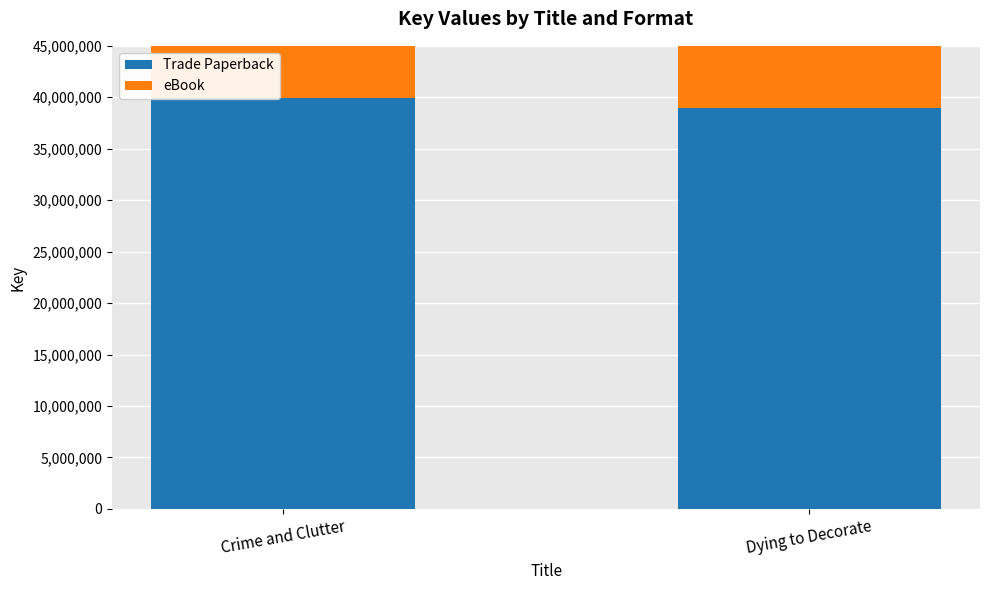

Is the value of Trade Paperback at Crime and Clutter greater than the value of eBook at Dying to Decorate?

Yes